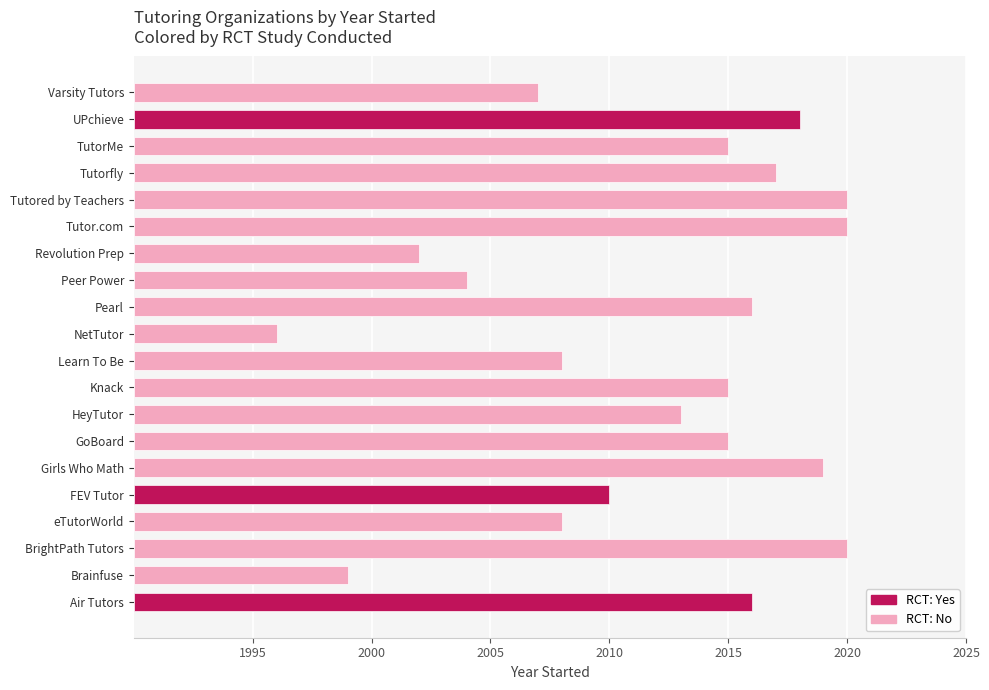

Is it true that the value at TutorMe is 38?

False